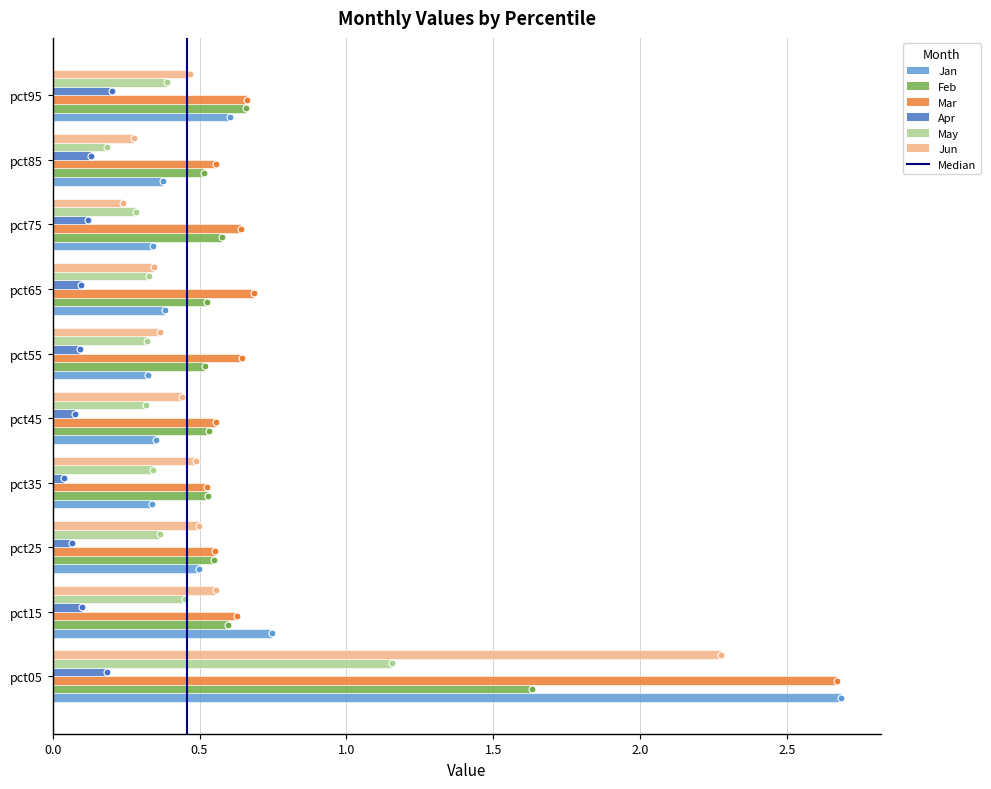

Which series has the largest range (max minus min)?

Jan